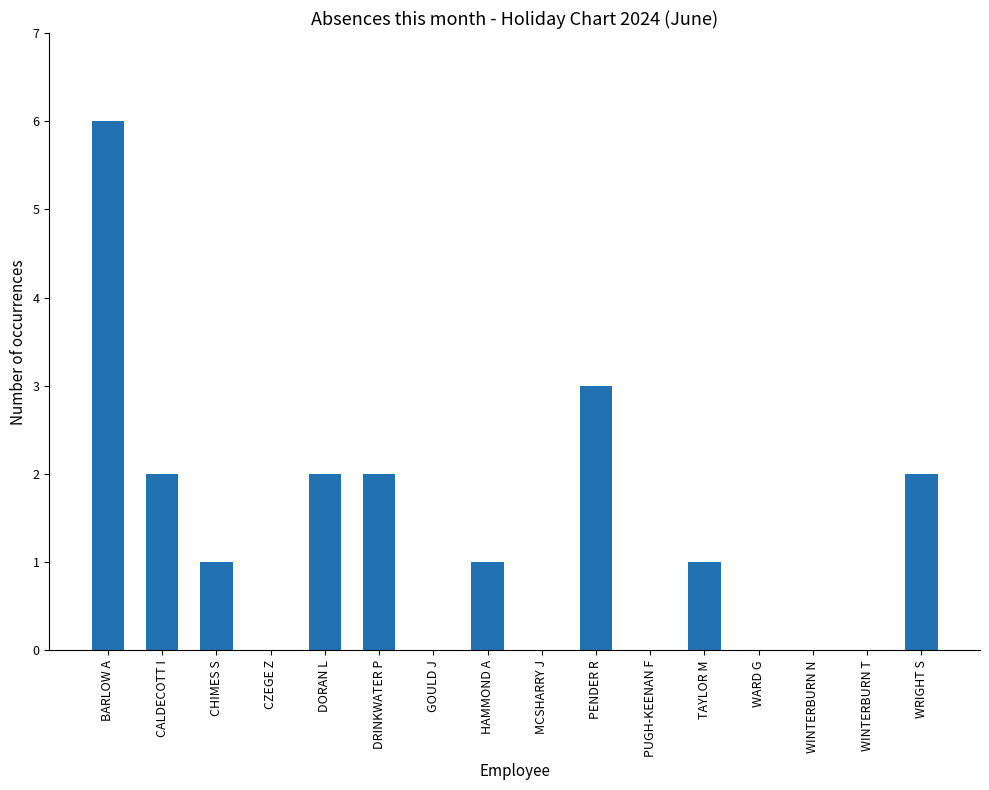

At which label is the value closest to 3?

PENDER R